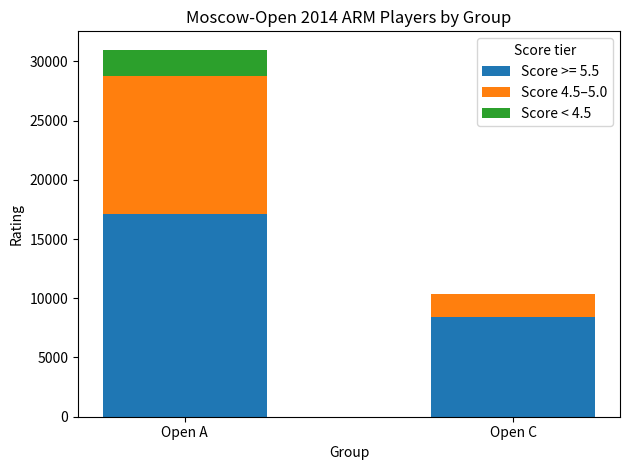

What is the total value across all series at Open A?

30981